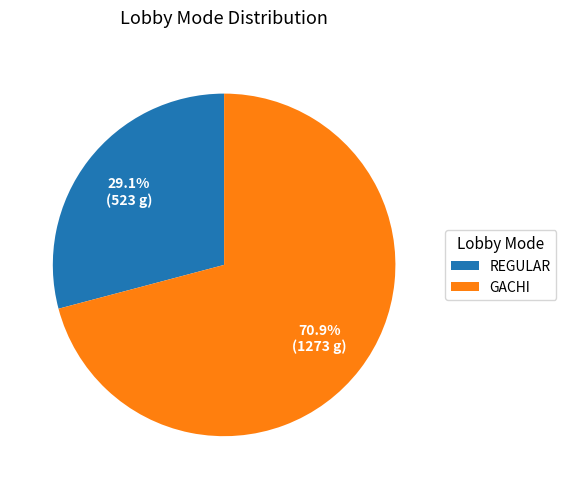

Which slice is the largest?

GACHI